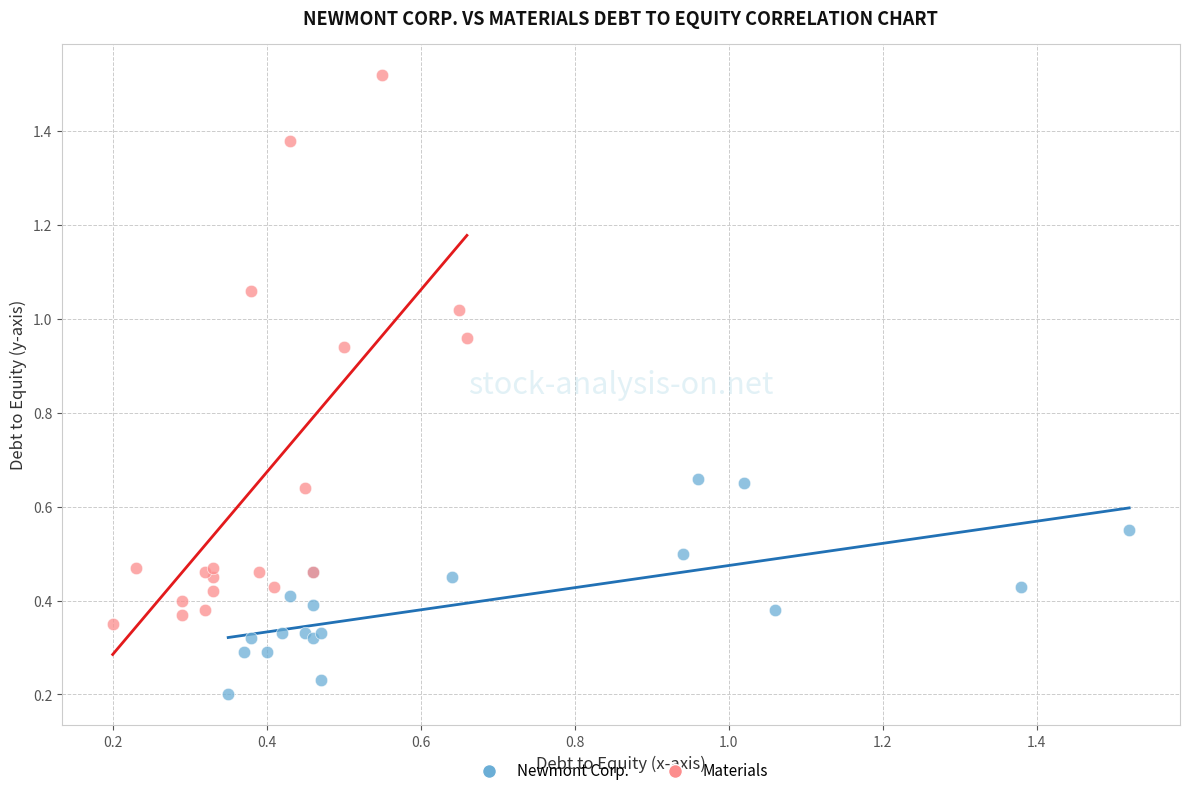

Which series reaches the minimum Y coordinate?

Newmont Corp.